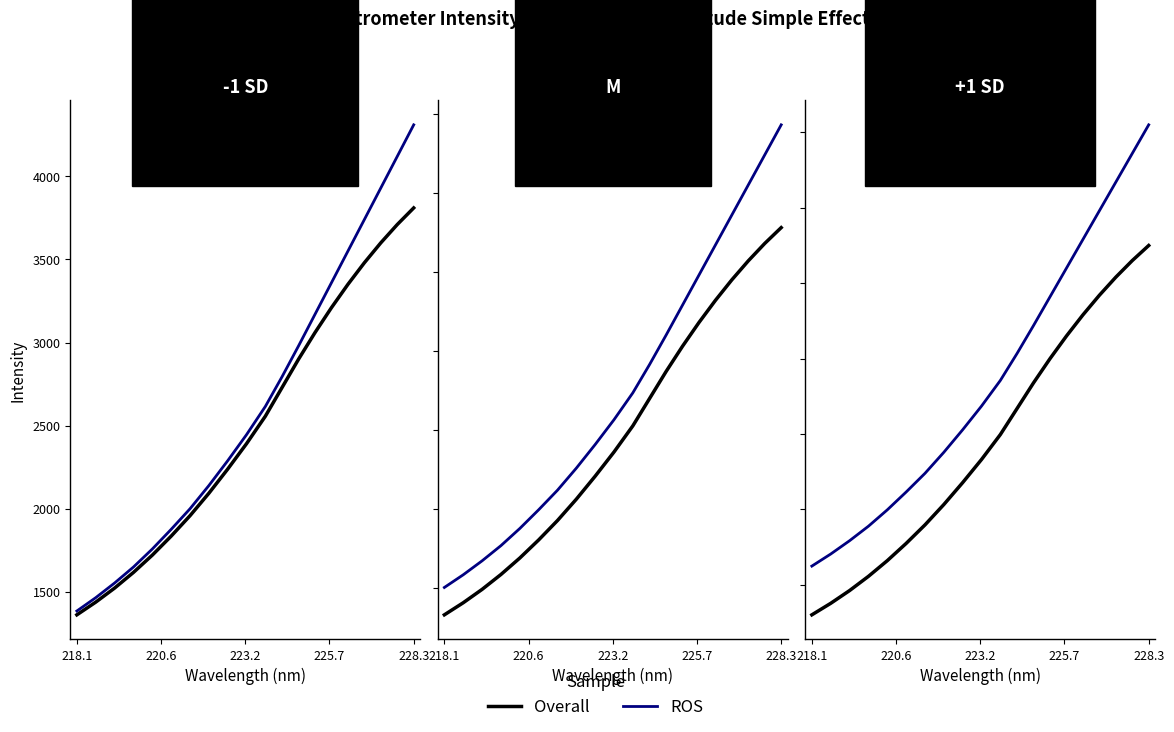

What are all the series names shown in the legend?

Overall, ROS